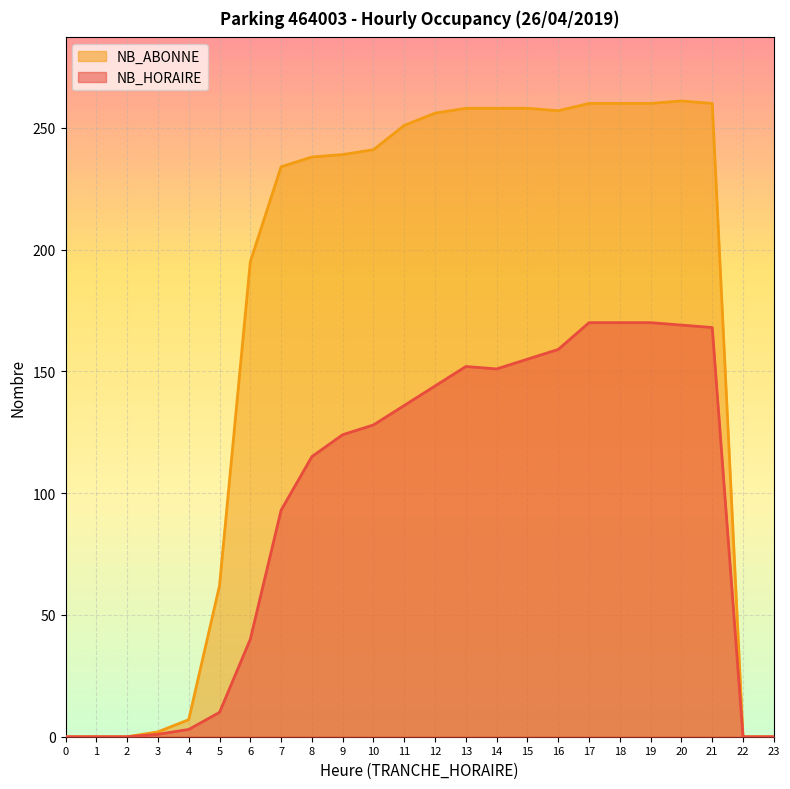

Is it true that NB_ABONNE equals -102 at 0?

False